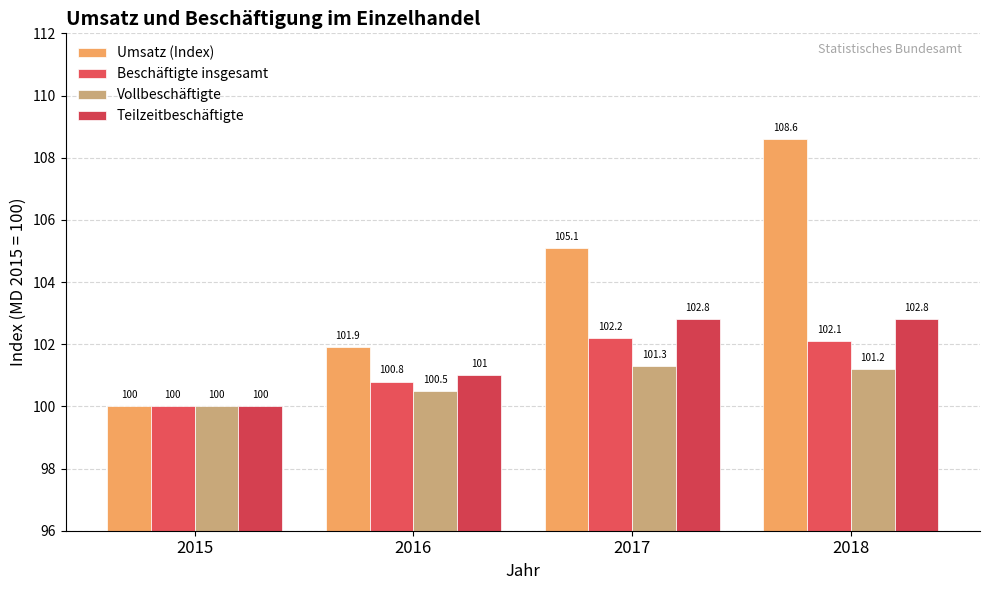

At which category is the sum across all series the highest?

2018